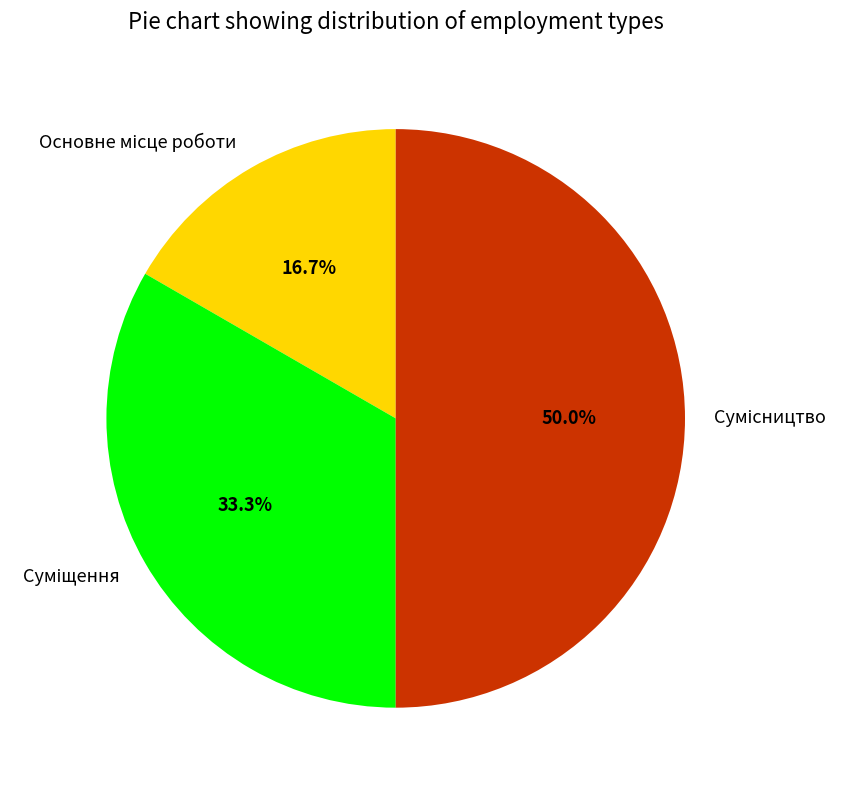

To the nearest percent, what is the difference between the Сумісництво and Суміщення slice percentages?

17%